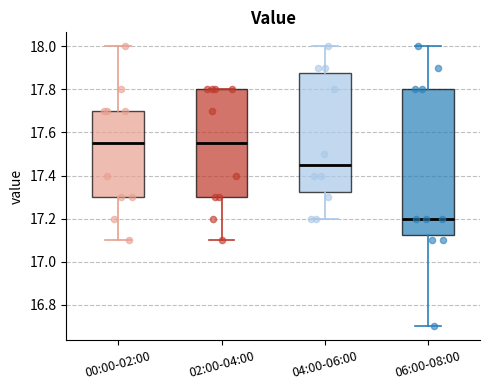

Where is the upper edge of the box for 00:00-02:00 on the y-axis? The values are not printed on the chart, so give them approximately, as read against the axis.

17.70